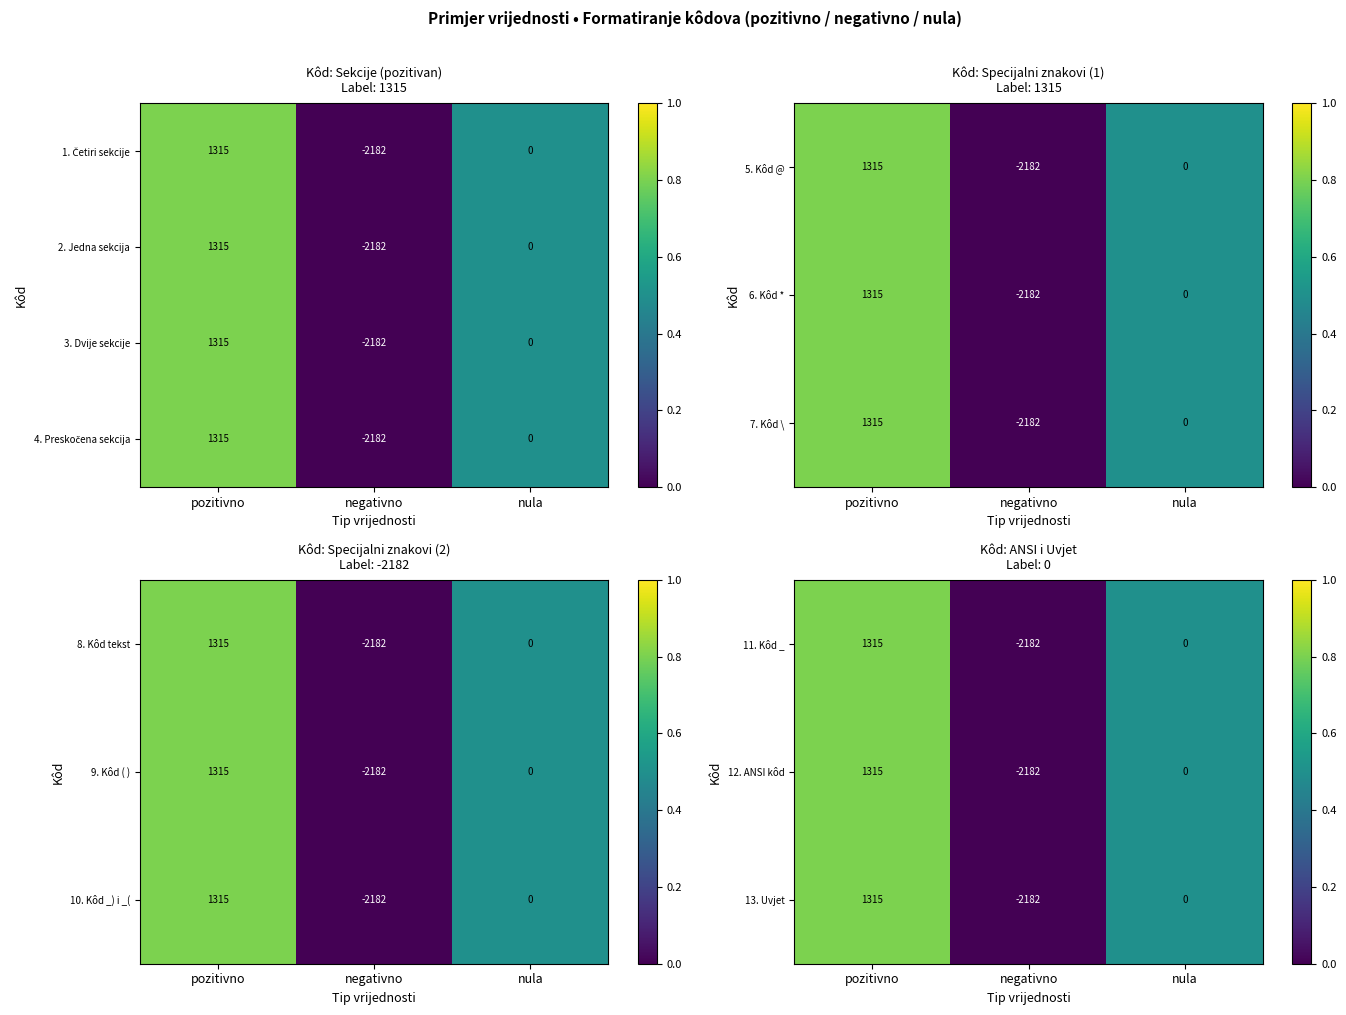

At which category is the sum across all series the highest?

pozitivno